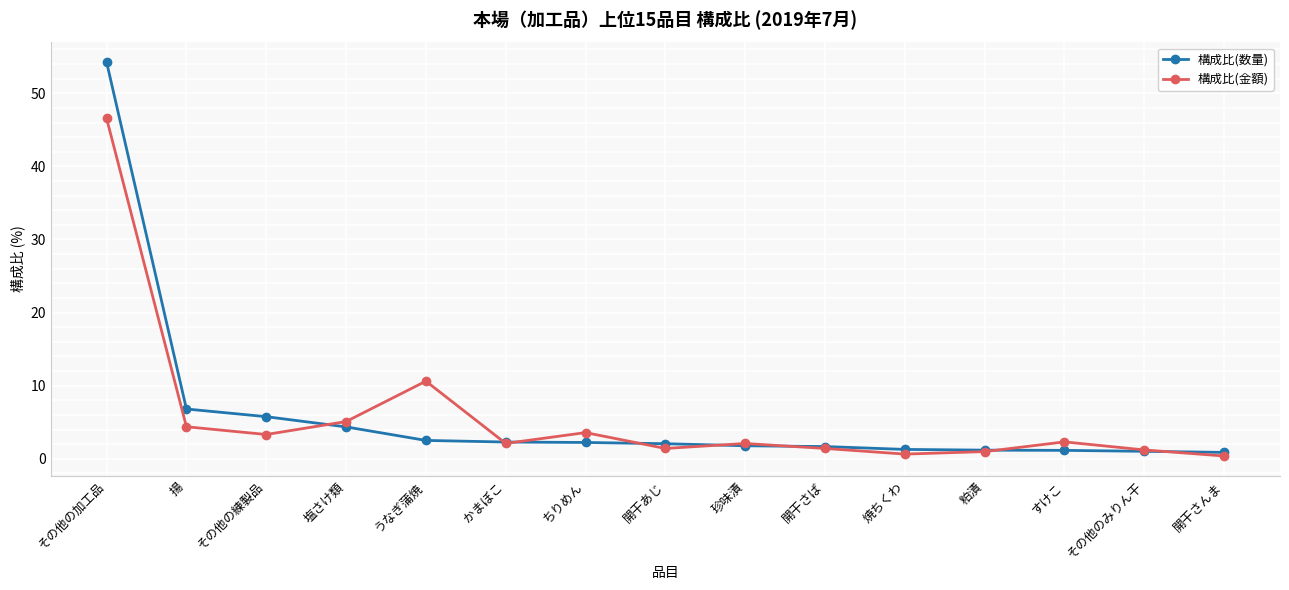

Where do 構成比(金額) and 構成比(数量) first cross each other?

その他の練製品 and 塩さけ類